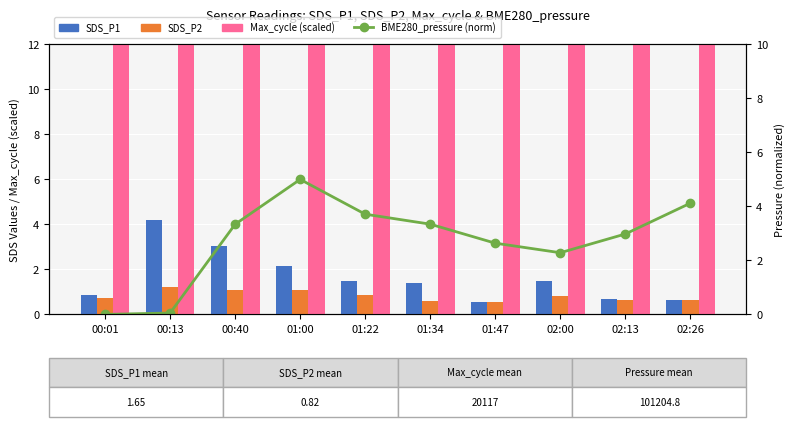

What is the average value of the SDS_P2 series?

0.8